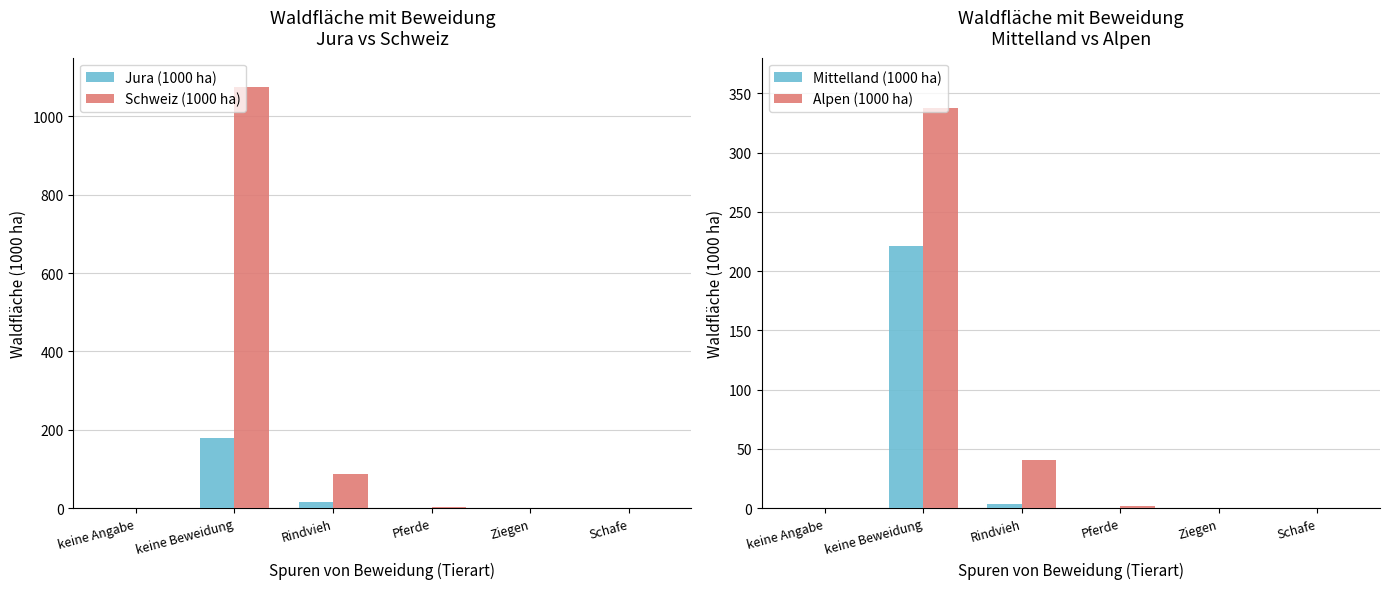

How many positive values does the Schweiz (1000 ha) series have?

4